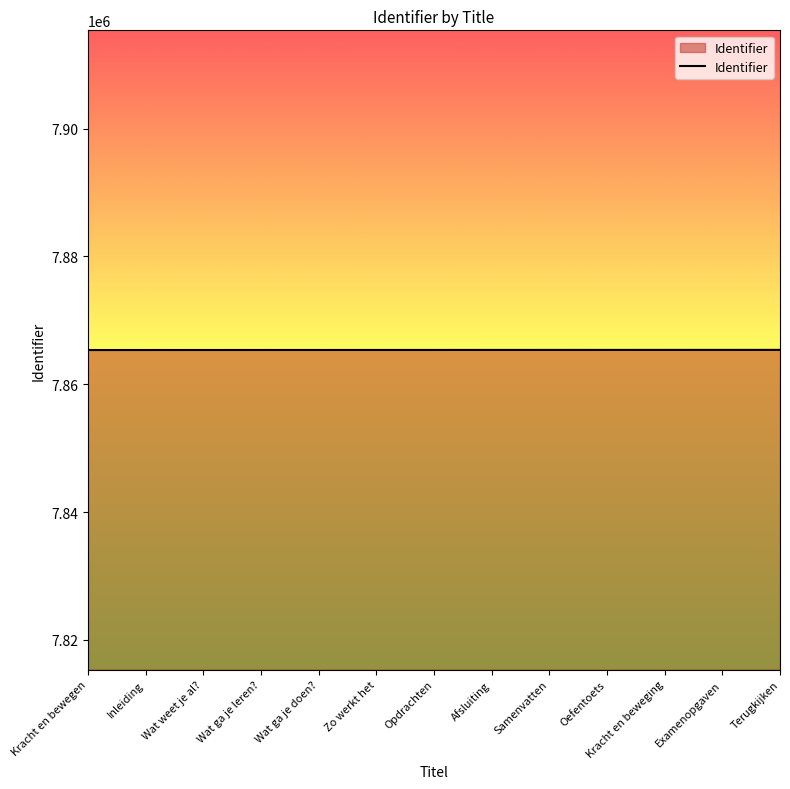

The value at Zo werkt het is 13470586. True or false?

False